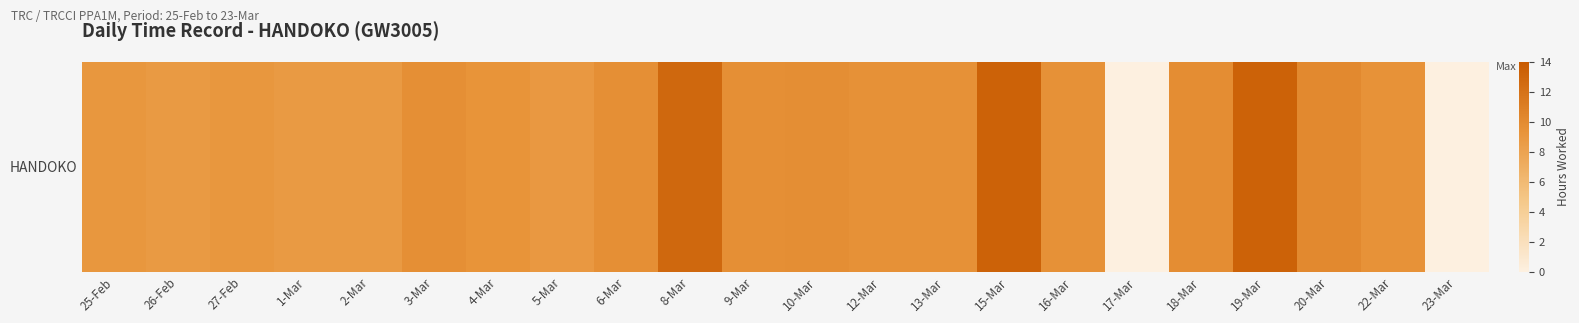

Which category has the lowest value across all series?

17-Mar